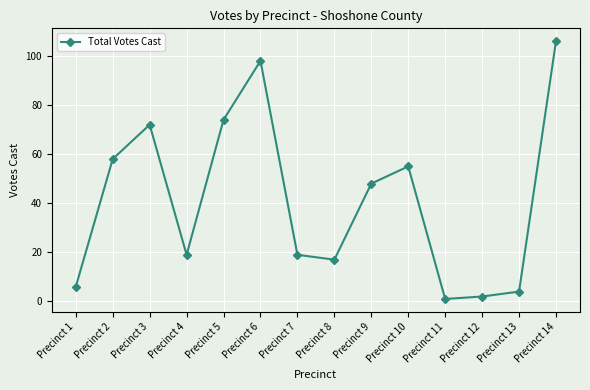

What is the average value?

41